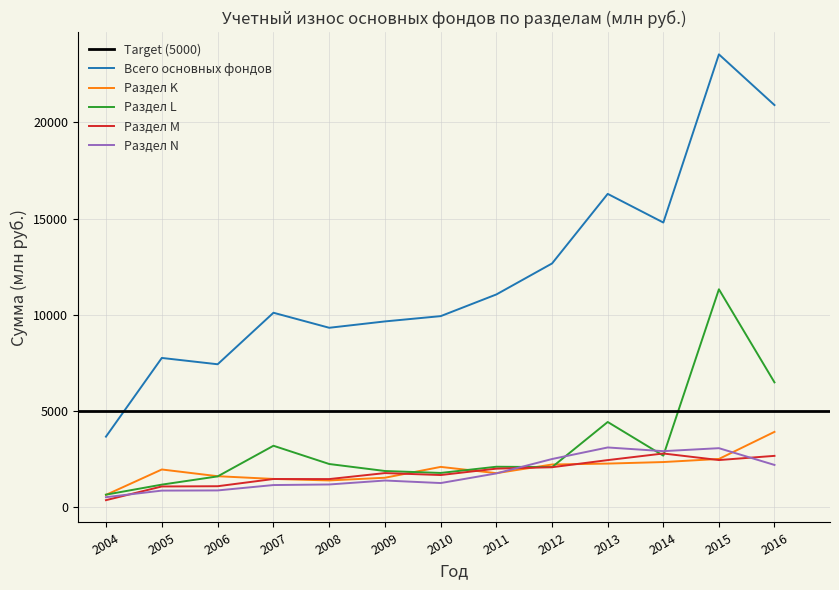

What are all the series names shown in the legend?

Всего основных фондов, Раздел K, Раздел L, Раздел M, Раздел N